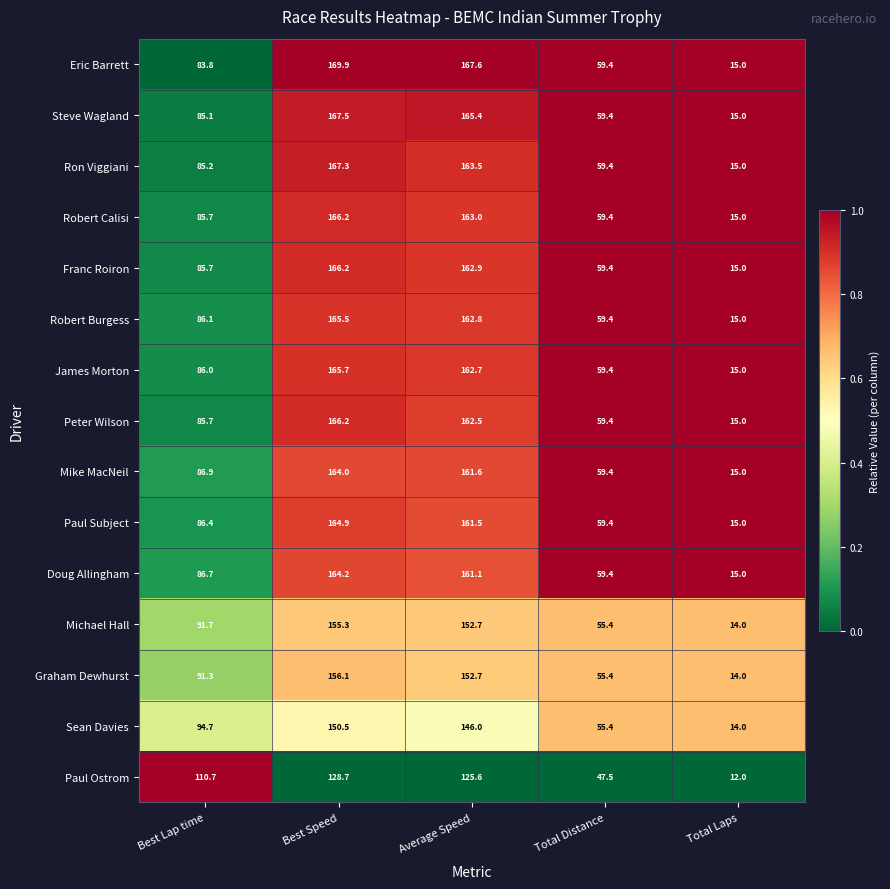

Which series has the widest spread of values?

Eric Barrett